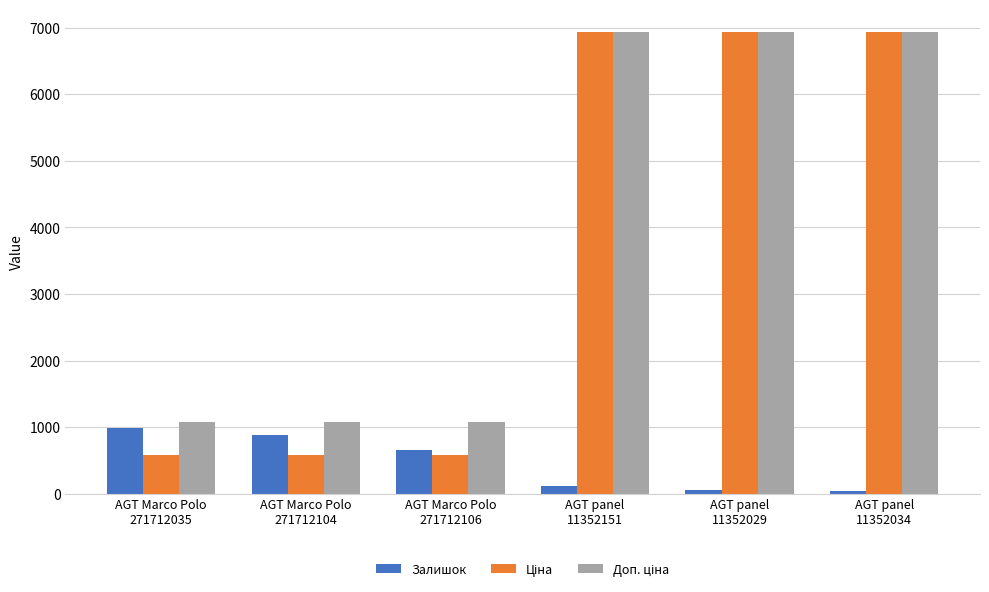

At how many categories does at least one series exceed 3945?

3